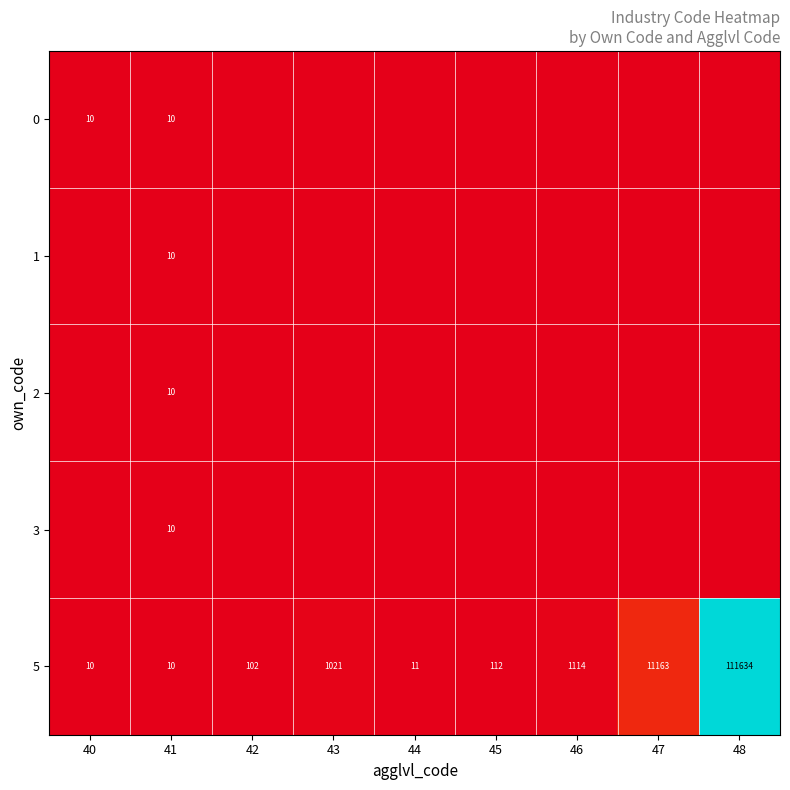

Is it true that row_2 equals 0.0 at 43?

False